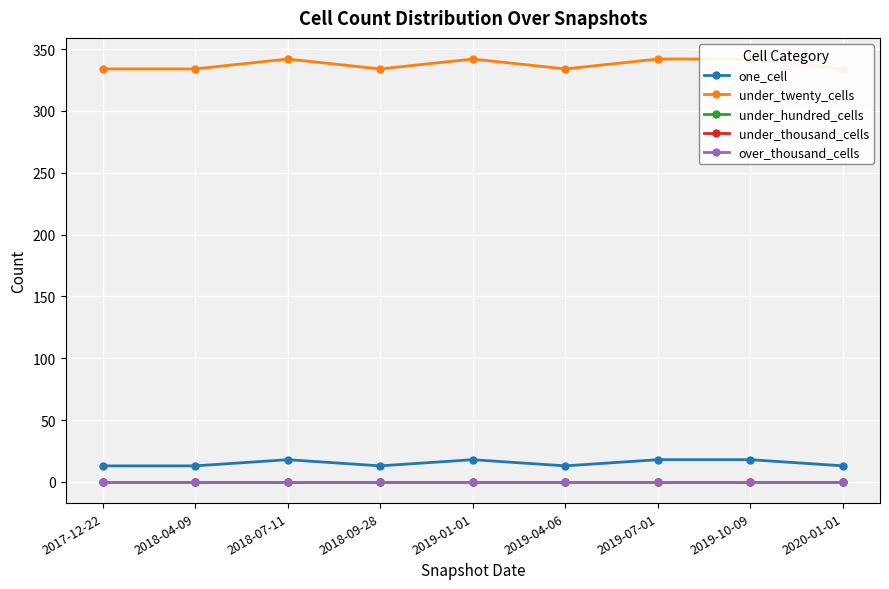

Read the under_twenty_cells value at 2019-10-09.

342